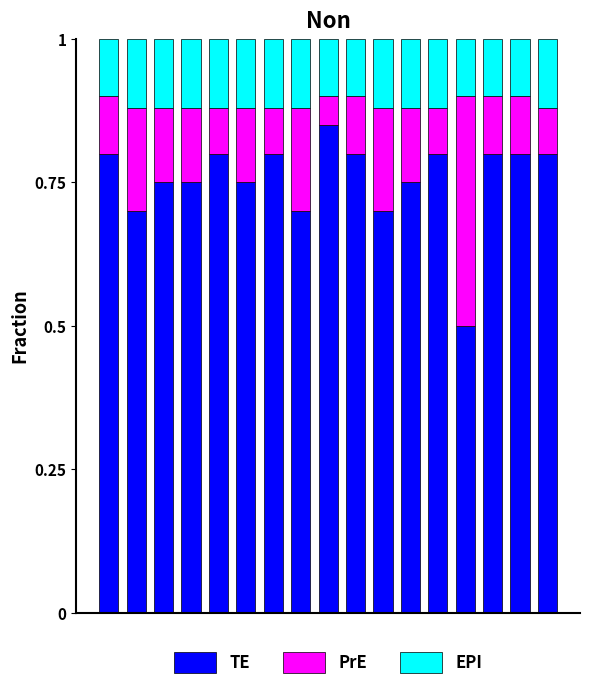

What is the lowest value of the TE series?

0.5